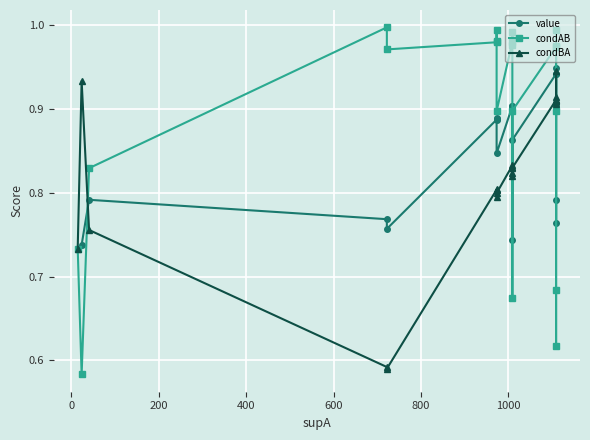

What is the total value across all series at 1000?

2.7